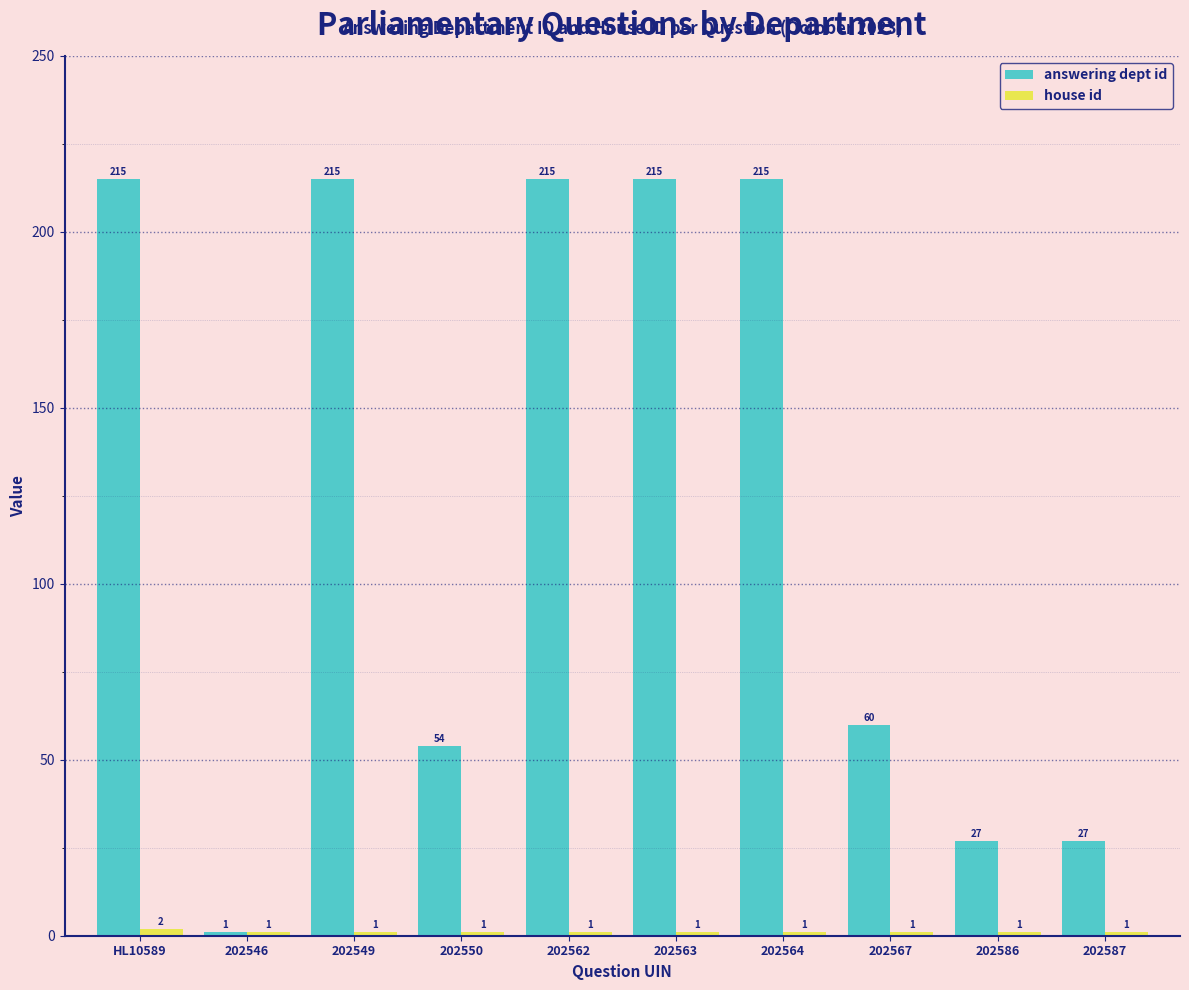

What is the average value of the answering dept id series?

124